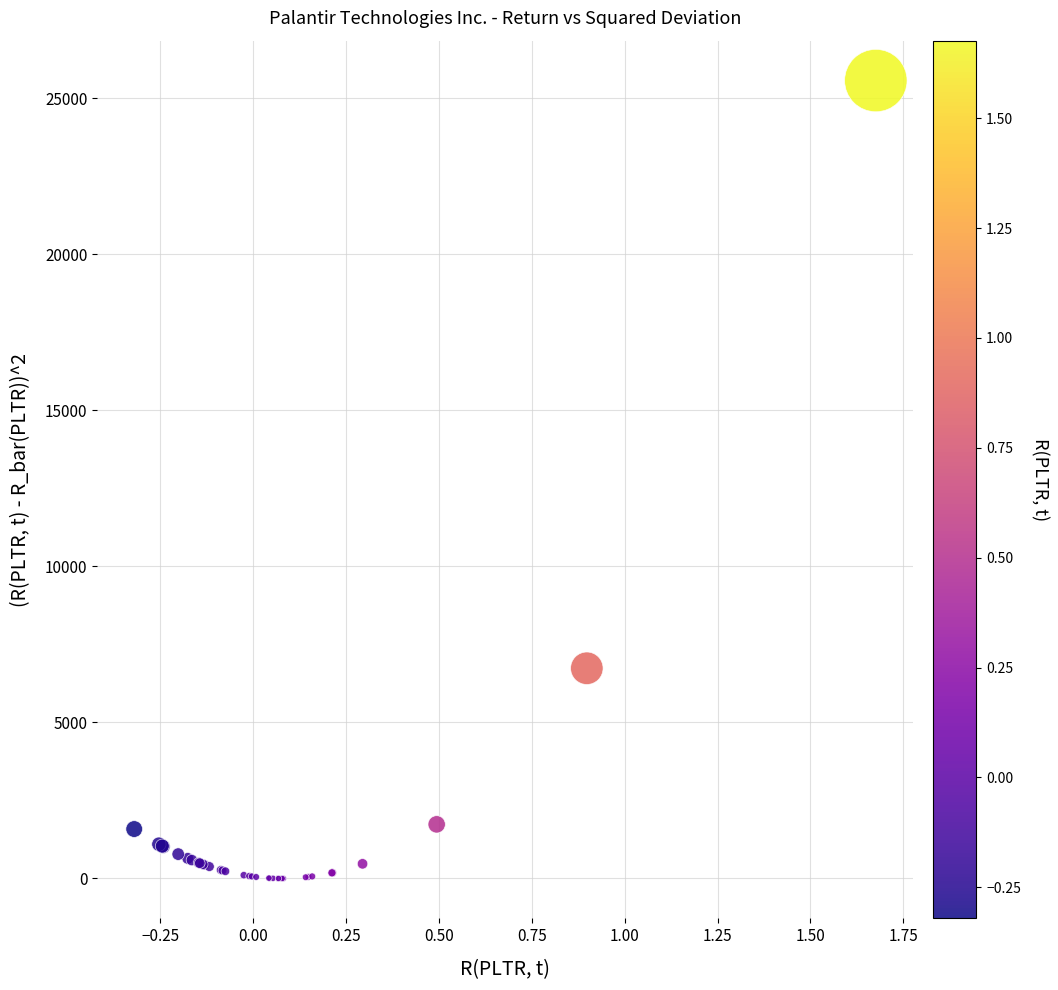

What Y value in the scatter plot is closest to 12781?

6735.3